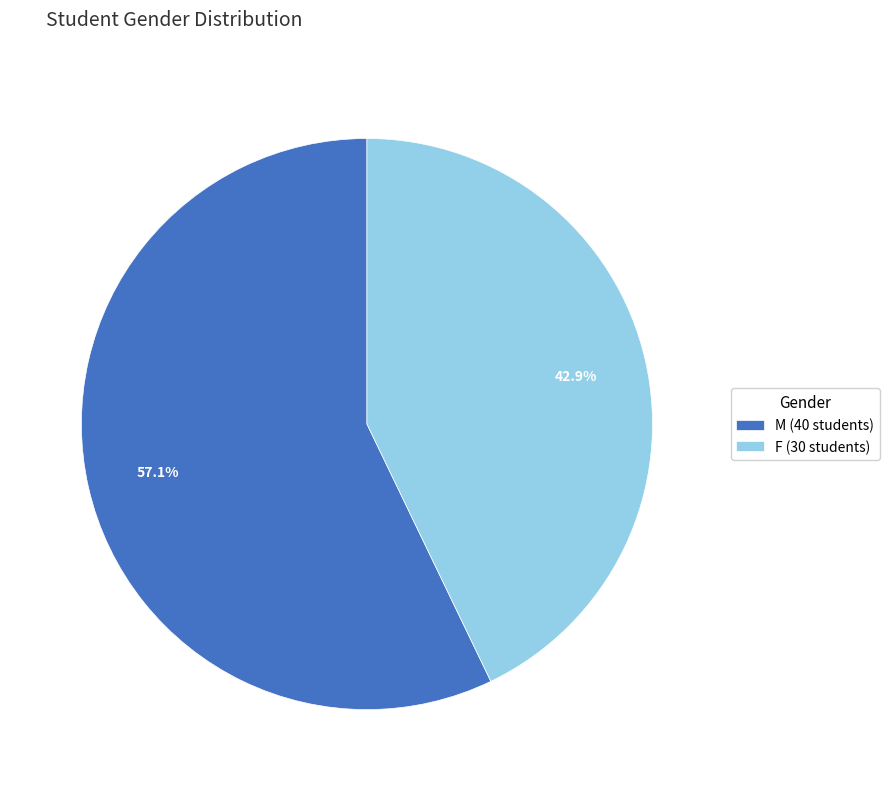

Rank the categories by value from highest to lowest.

M, F